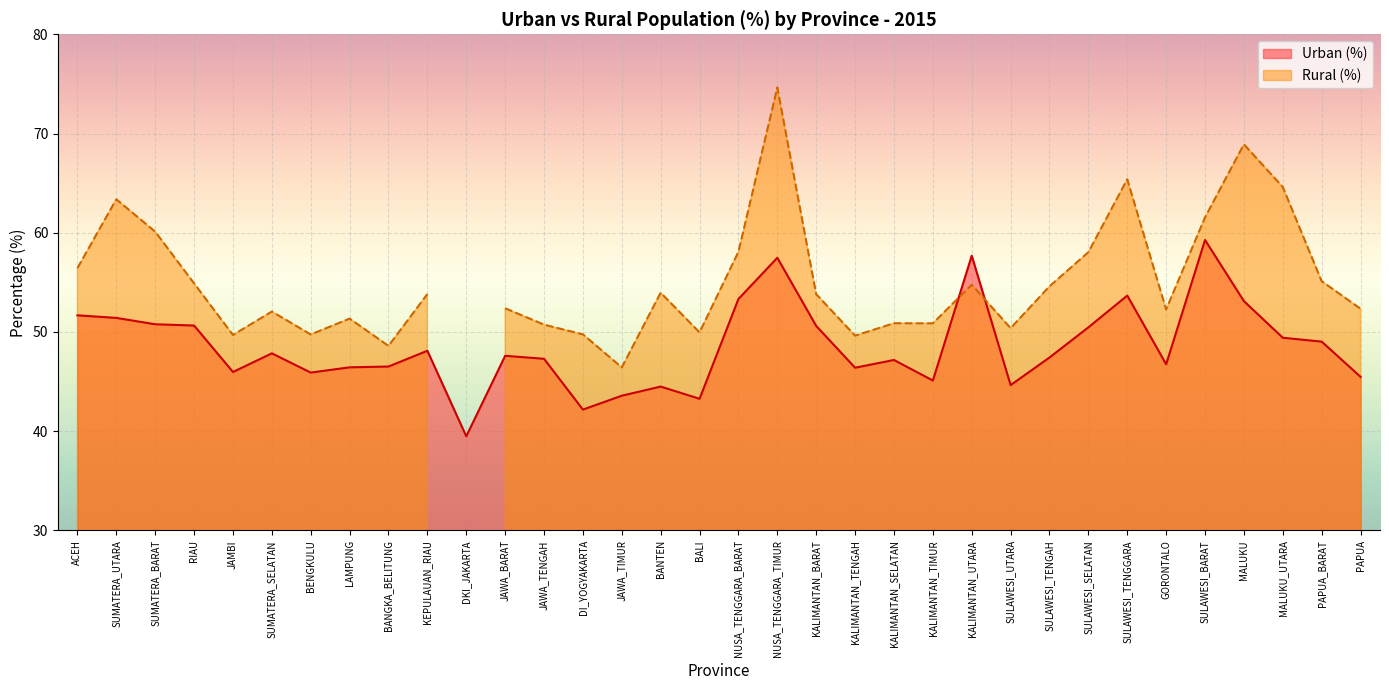

Reading left to right, what are all the values shown in this chart?

51.7	51.4	50.8	50.6	46.0	47.9	45.9	46.4	46.5	48.1	39.5	47.6	47.3	42.2	43.6	44.5	43.3	53.3	57.5	50.6	46.4	47.2	45.1	57.7	44.6	47.4	50.5	53.7	46.8	59.3	53.1	49.4	49.0	45.5